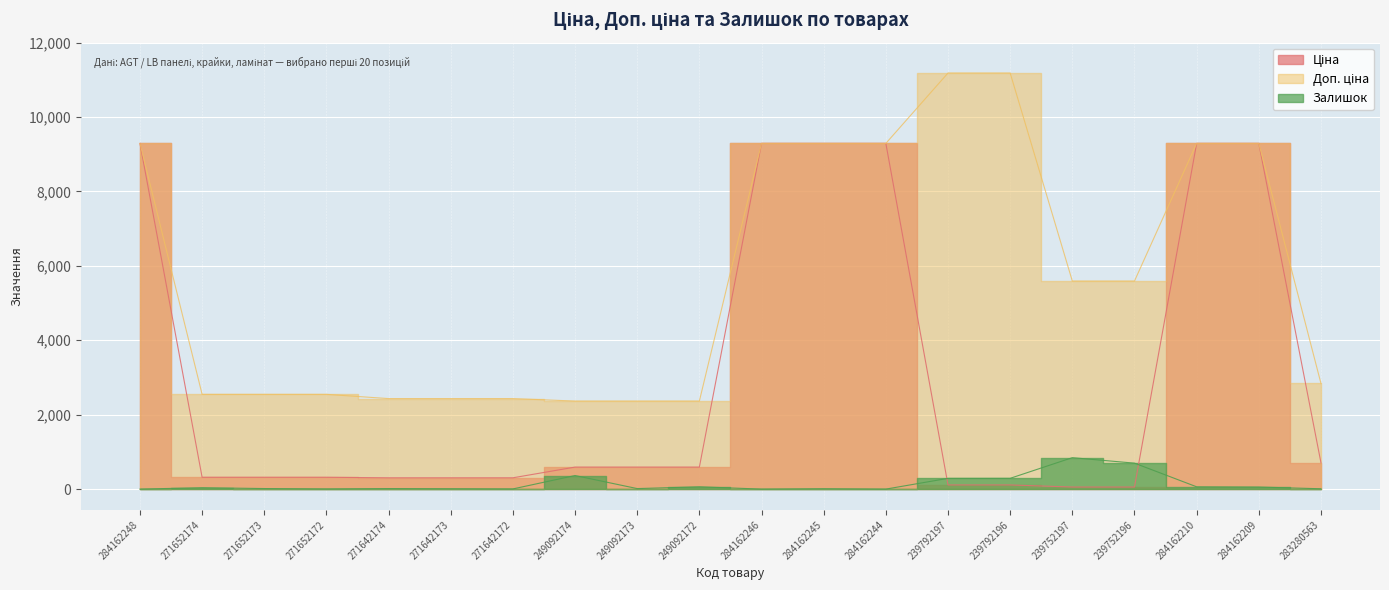

What is the difference between the second highest and second lowest values in the Доп. ціна series?

8815.5